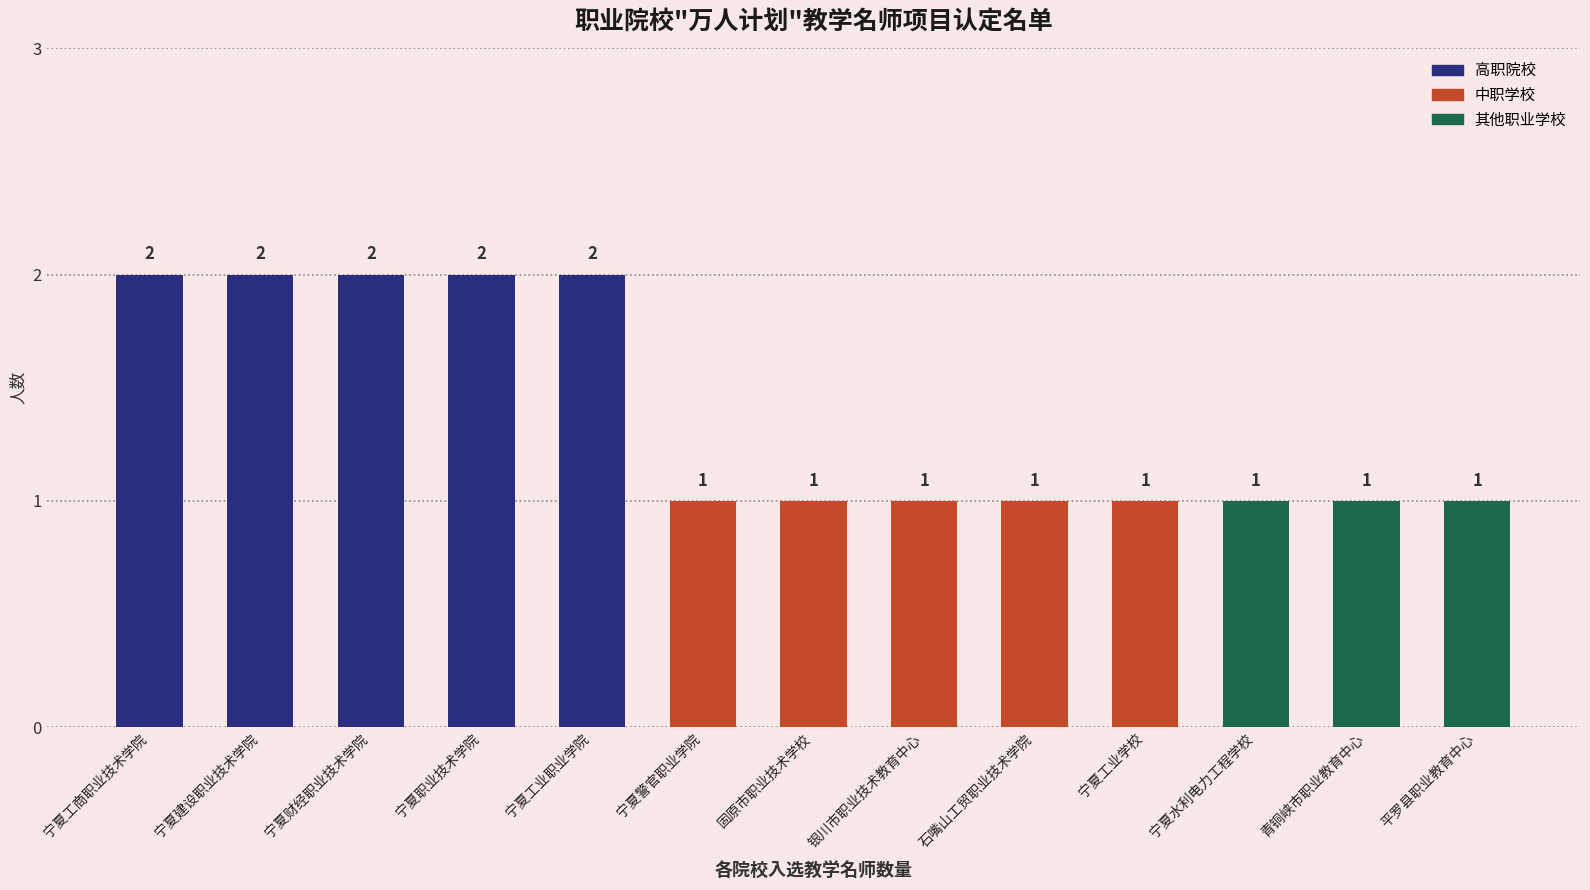

What is the label of the 1st bar from the right?

平罗县职业教育中心